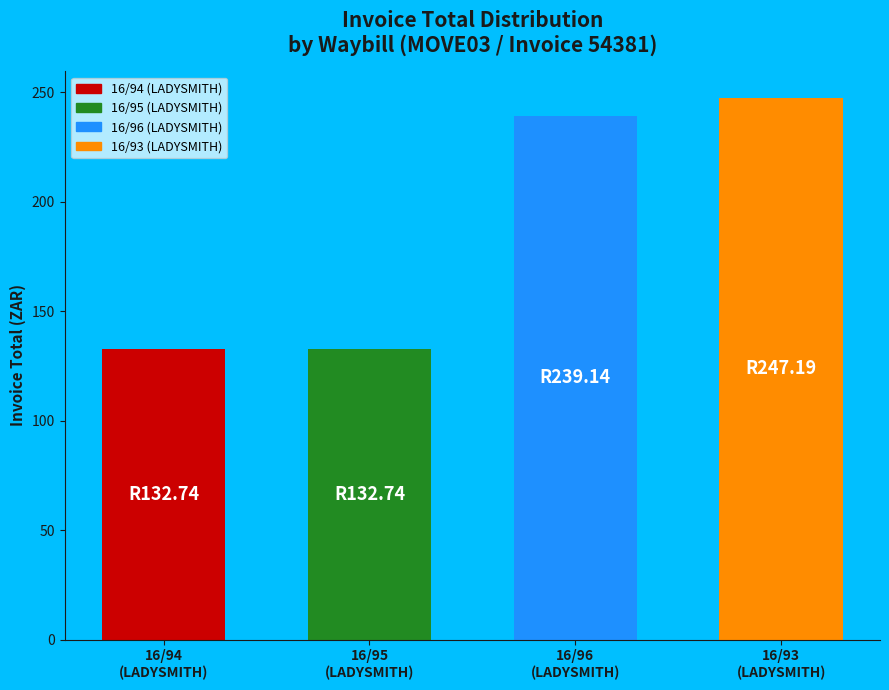

How many series are shown in this chart?

1